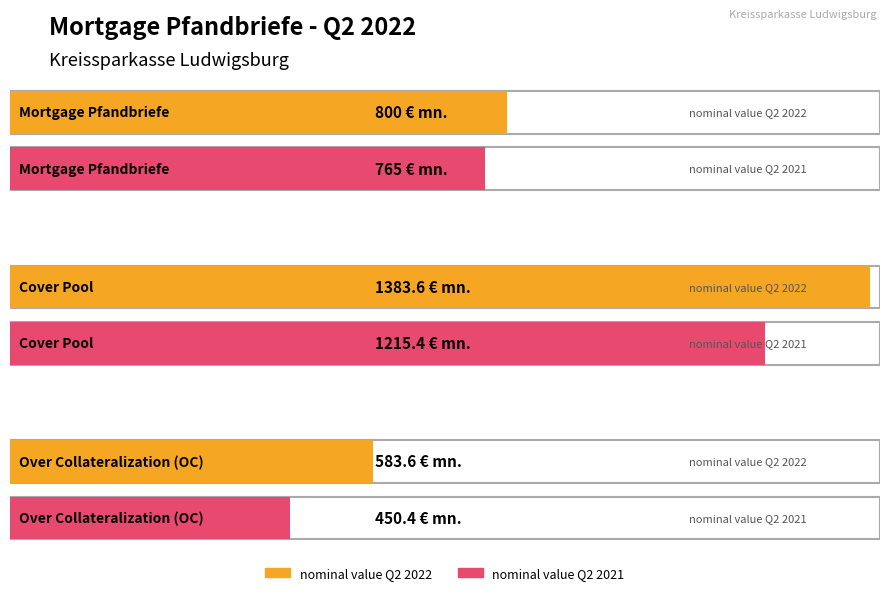

Is it true that nominal value Q2 2022 equals 800.0 at Mortgage Pfandbriefe?

True